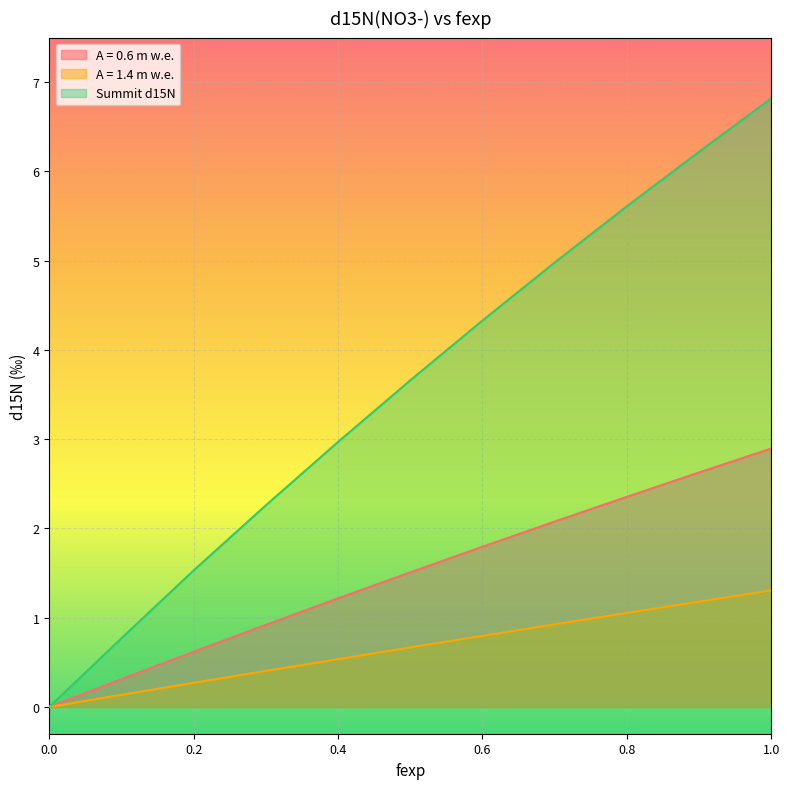

Is the value of Summit d15N at 0.6 greater than the value of A = 1.4 m w.e. at 0.6?

Yes